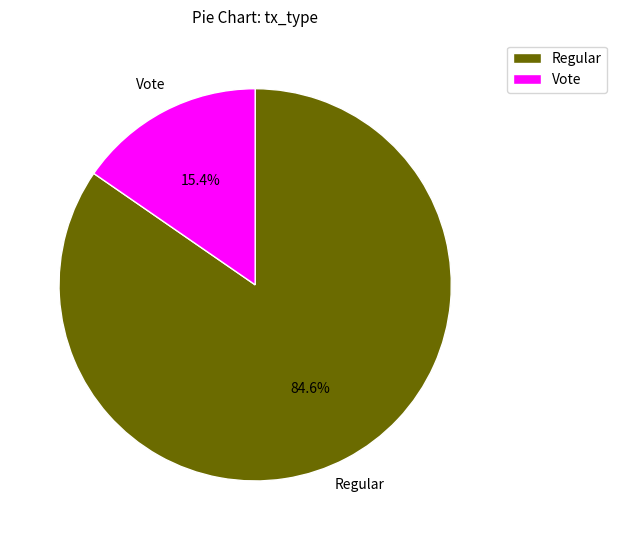

Which category has the smallest portion of the pie?

Vote